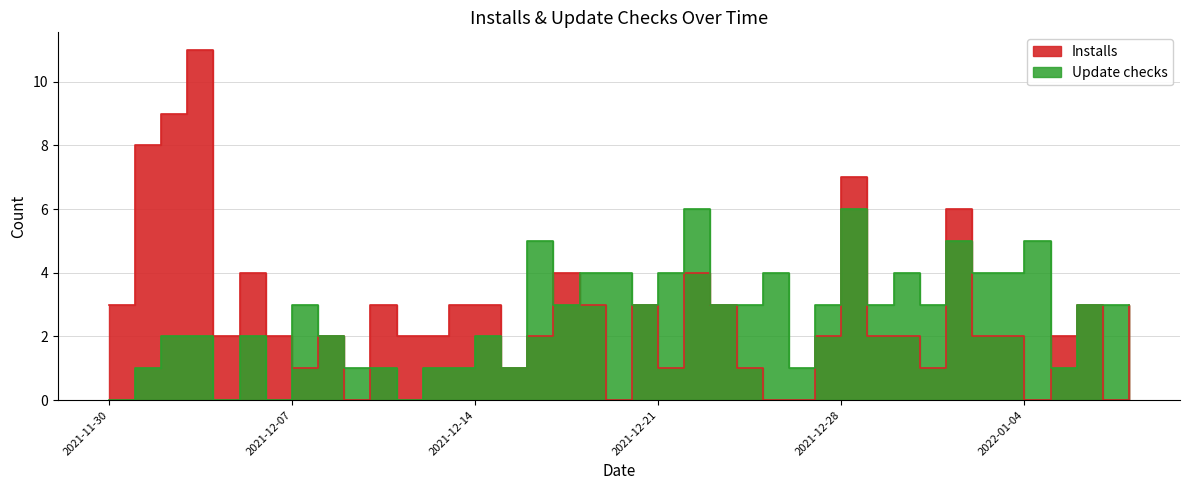

At 2021-12-30, list the series in order from largest to smallest.

Update checks, Installs